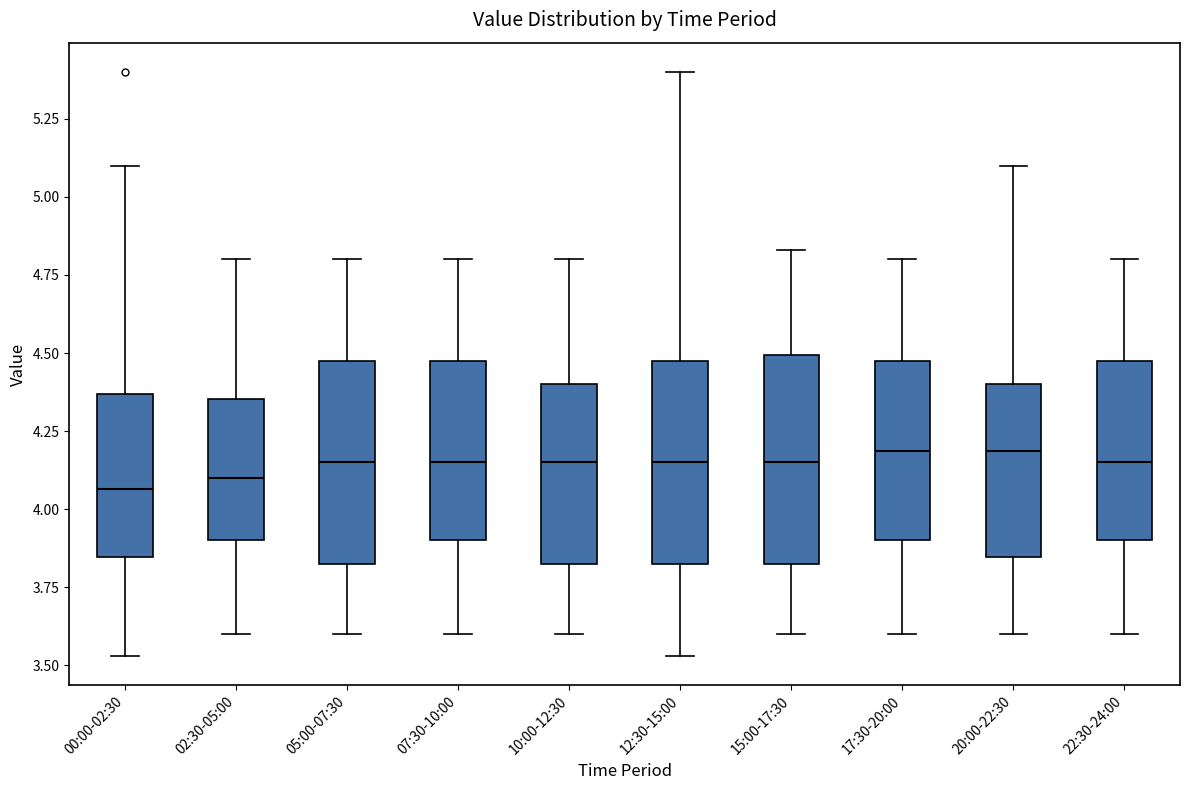

Reading left to right, transcribe this box plot: for each box, give where its median line is, the range the box spans, and where its two whiskers end, as read against the y-axis. The values are not printed on the chart, so give them approximately, as read against the axis.

00:00-02:30: median 4.05, box 3.85 to 4.35, whiskers 3.55 to 5.10
02:30-05:00: median 4.10, box 3.90 to 4.35, whiskers 3.60 to 4.80
05:00-07:30: median 4.15, box 3.85 to 4.50, whiskers 3.60 to 4.80
07:30-10:00: median 4.15, box 3.90 to 4.50, whiskers 3.60 to 4.80
10:00-12:30: median 4.15, box 3.85 to 4.40, whiskers 3.60 to 4.80
12:30-15:00: median 4.15, box 3.85 to 4.50, whiskers 3.55 to 5.40
15:00-17:30: median 4.15, box 3.85 to 4.50, whiskers 3.60 to 4.85
17:30-20:00: median 4.20, box 3.90 to 4.50, whiskers 3.60 to 4.80
20:00-22:30: median 4.20, box 3.85 to 4.40, whiskers 3.60 to 5.10
22:30-24:00: median 4.15, box 3.90 to 4.50, whiskers 3.60 to 4.80